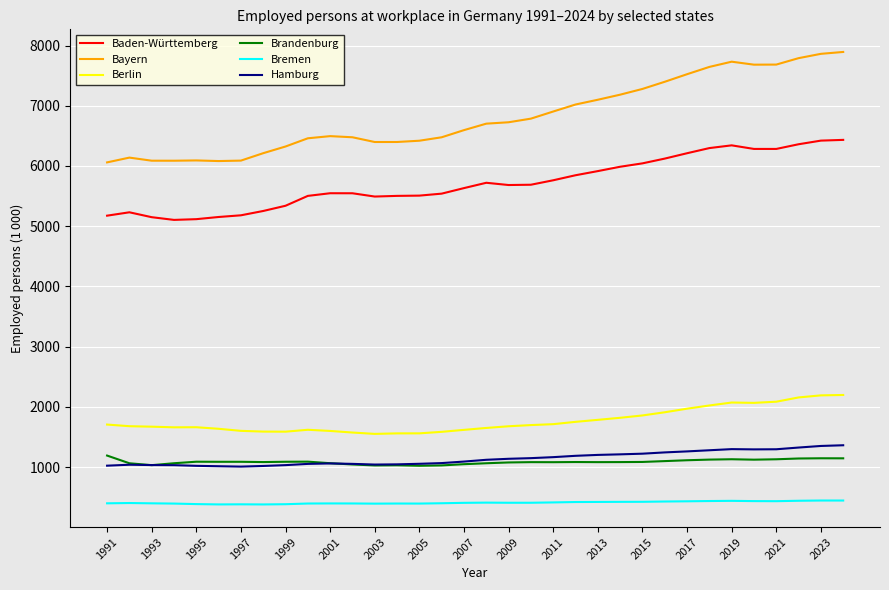

What is the maximum value shown in the chart?

7894.0